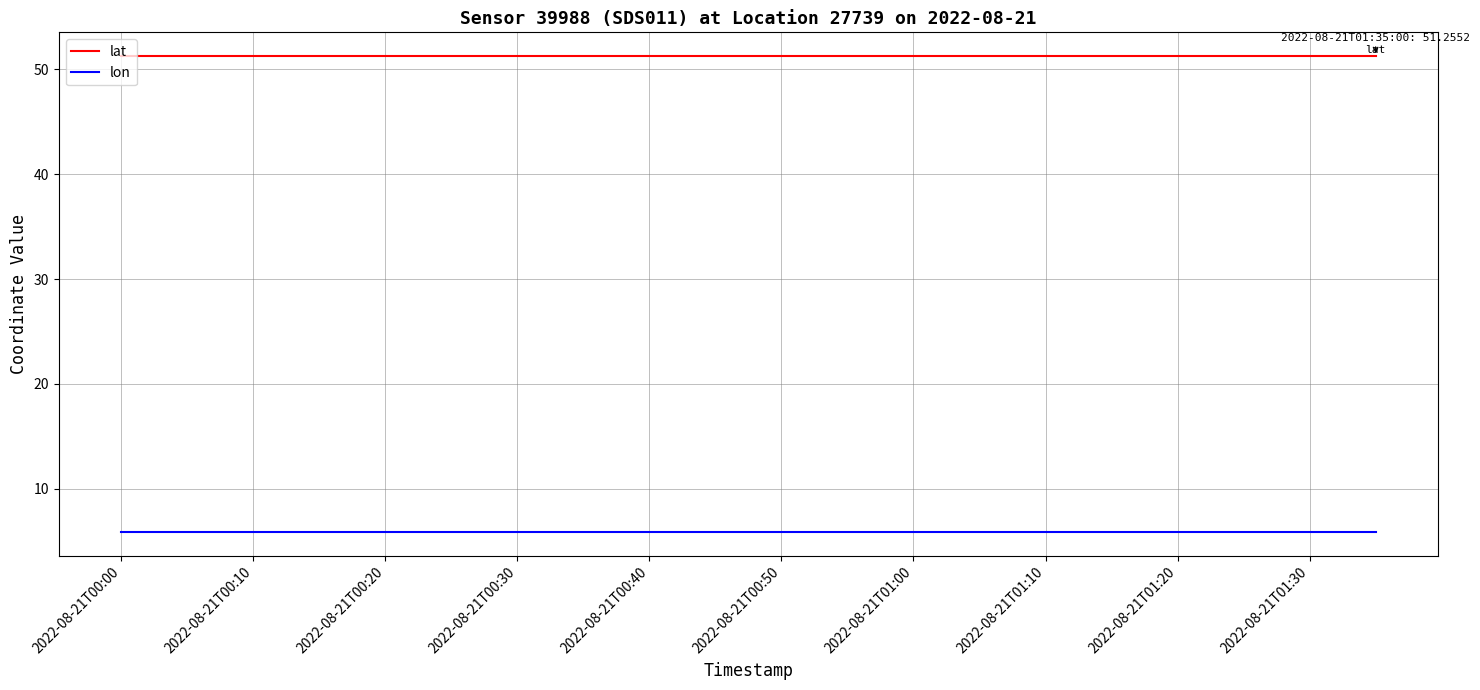

What is the highest value of the lat series?

51.3